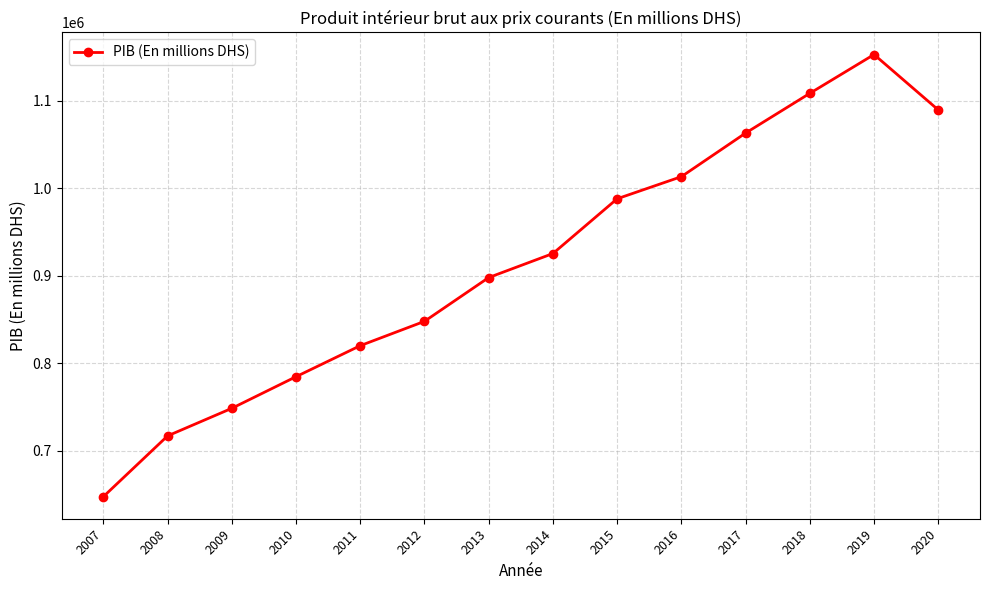

Reading right to left, extract all data points from this chart.

2020=1089521	2019=1152806	2018=1108463	2017=1063045	2016=1013229	2015=987950	2014=925376	2013=897923	2012=847881	2011=820077	2010=784624	2009=748483	2008=716959	2007=647532